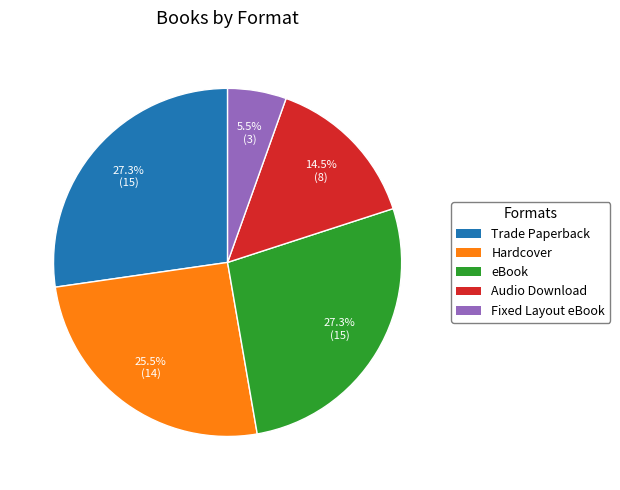

Is Hardcover the majority of the pie?

No